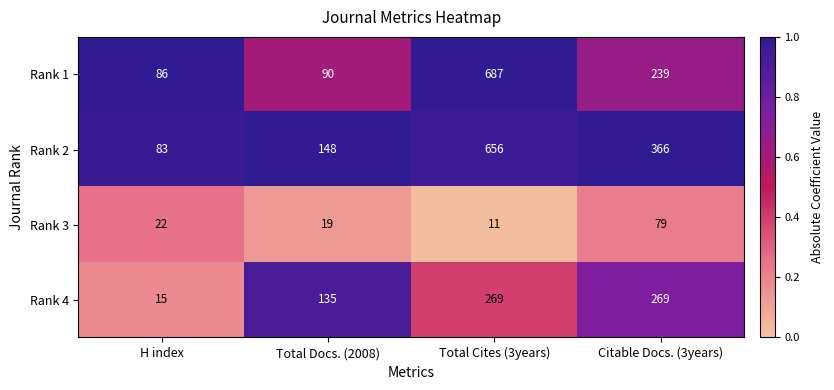

At how many categories does at least one series exceed 96?

3